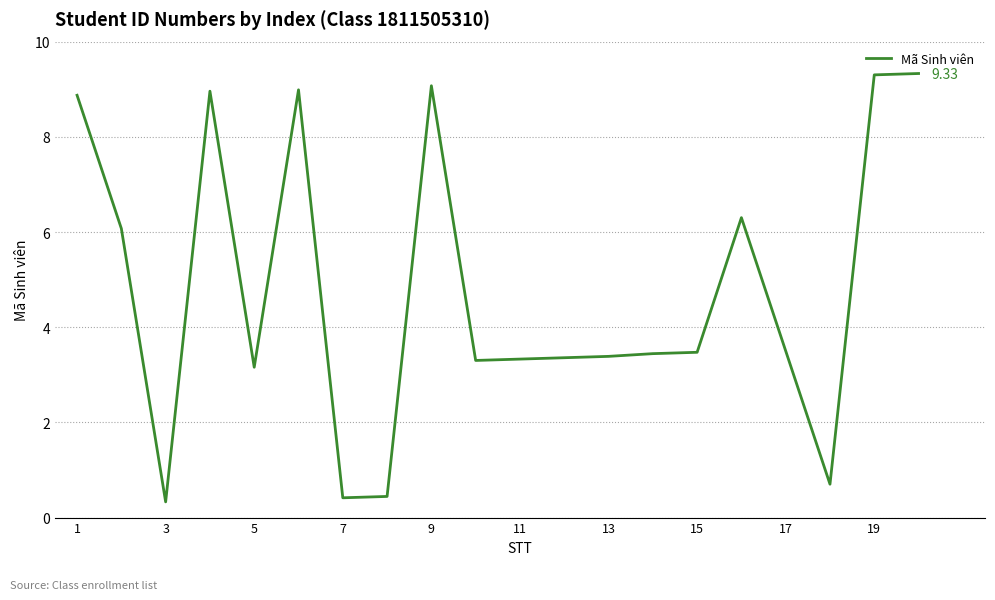

What is the difference between the maximum and minimum values?

9.0